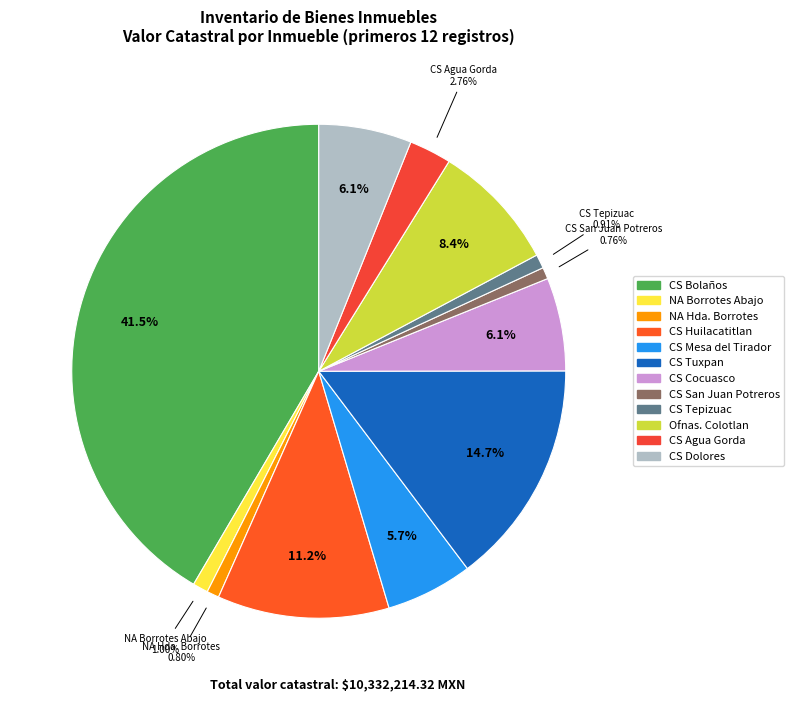

Is there a majority slice in this chart?

No